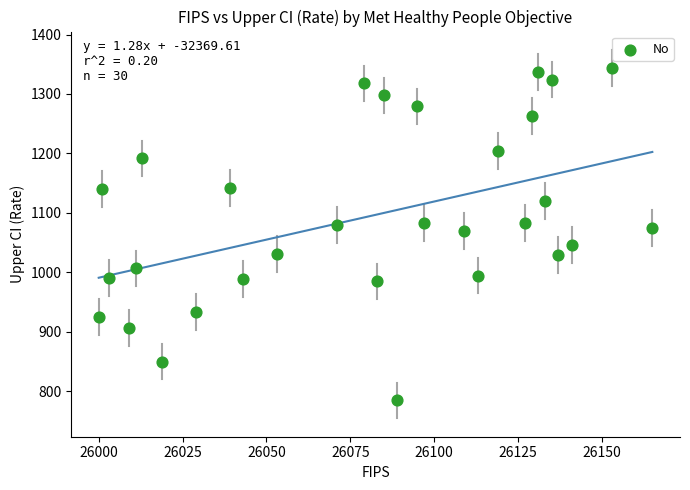

What is the range of X values (max minus min)?

165.0